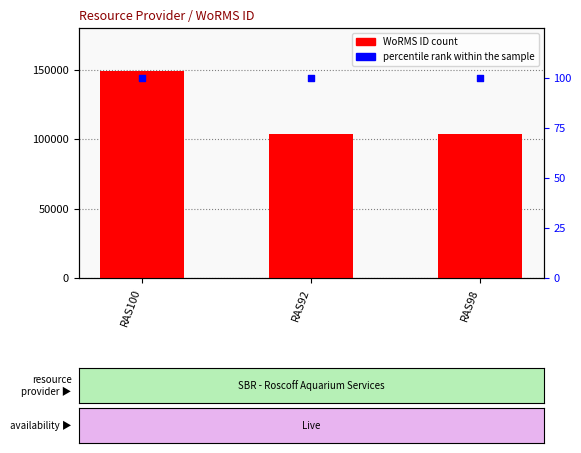

What is the total value across all series at RAS98?

103539